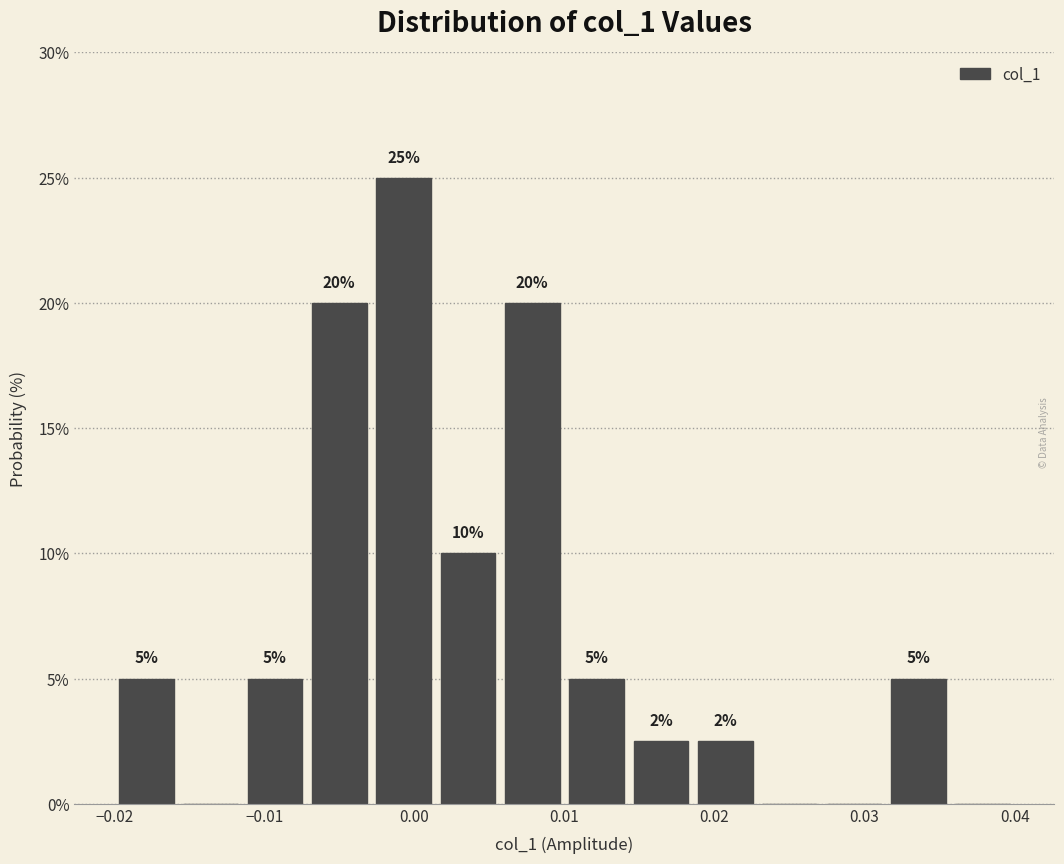

Over which range of the x-axis is the bar tallest?

-0.003 to 0.001